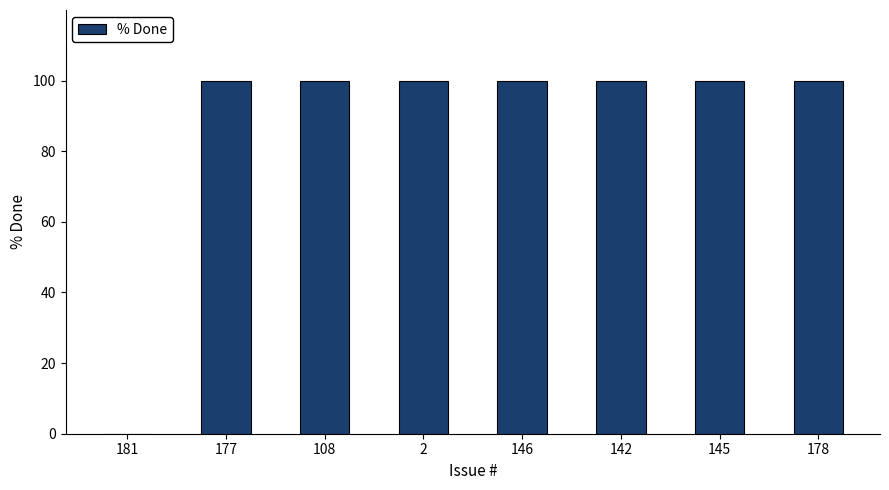

Reading left to right, extract all data points from this chart.

181=0	177=100	108=100	2=100	146=100	142=100	145=100	178=100